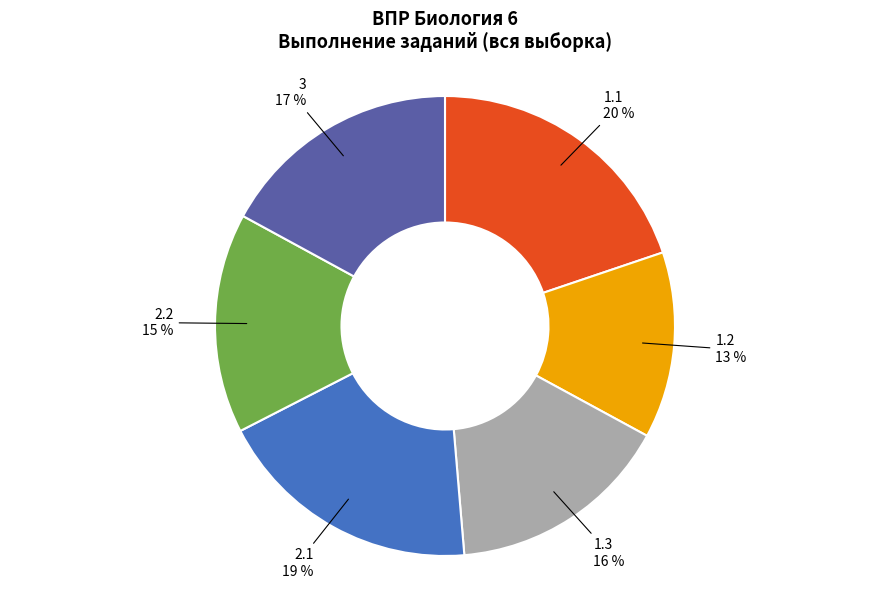

What is the smallest slice in the pie chart?

1.2